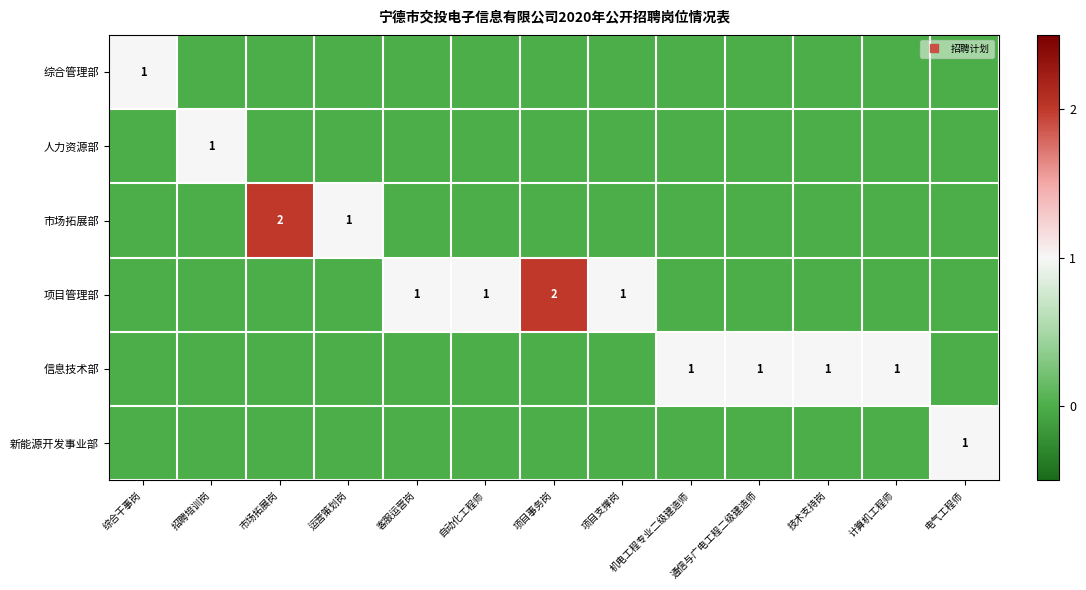

What is the difference between the maximum and minimum values in the 信息技术部 series?

1